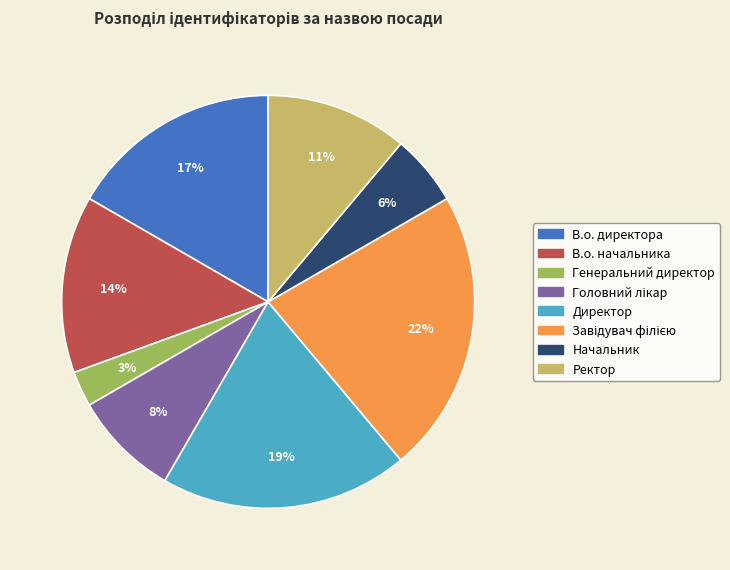

To the nearest percent, what percentage of the pie is Генеральний директор?

3%